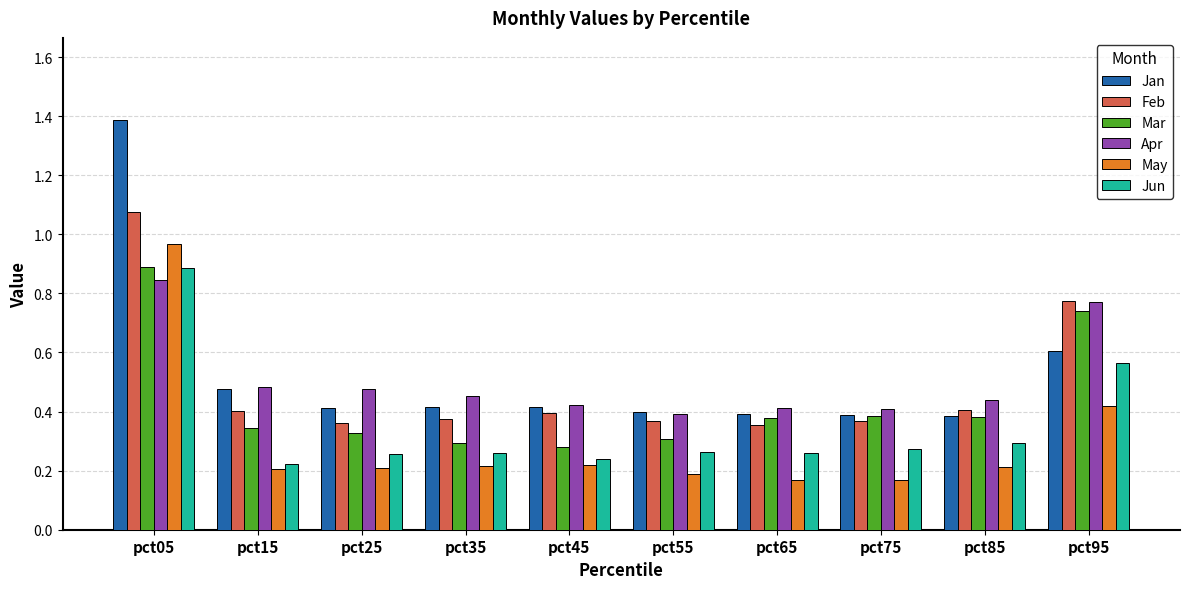

The Mar series shows 0.9 at pct05. True or false?

True